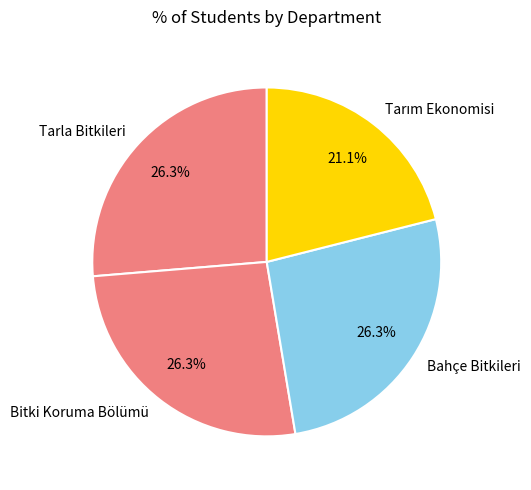

Is it true that Tarla Bitkileri is 26% of the pie?

True